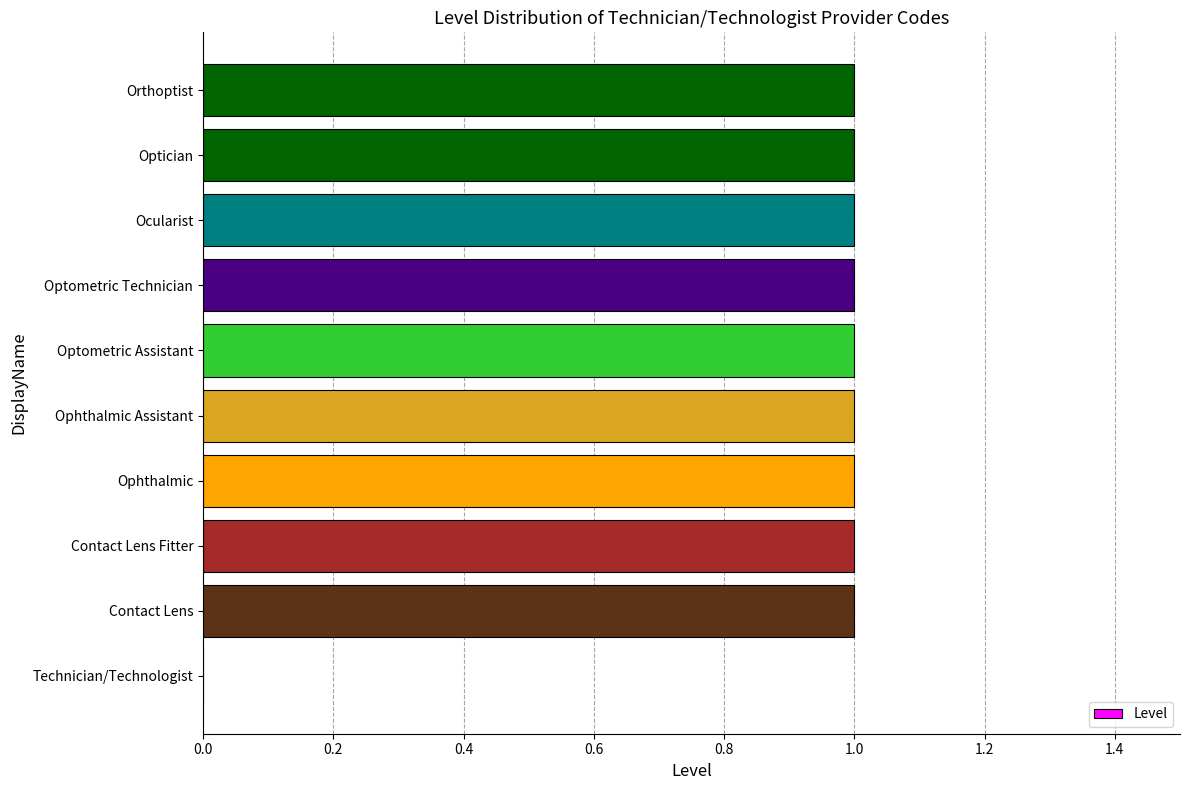

The value at Contact Lens is 1. True or false?

True